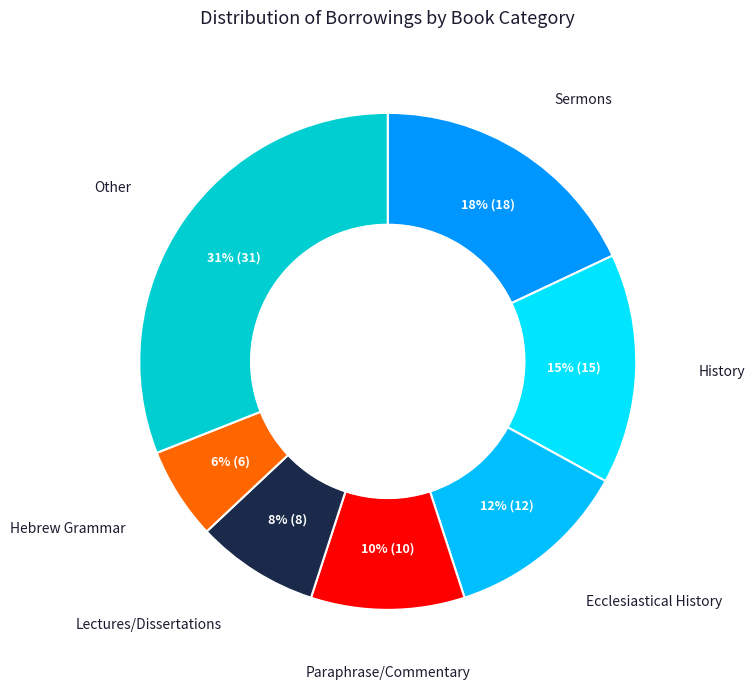

Is there any slice that represents more than half of the pie?

No